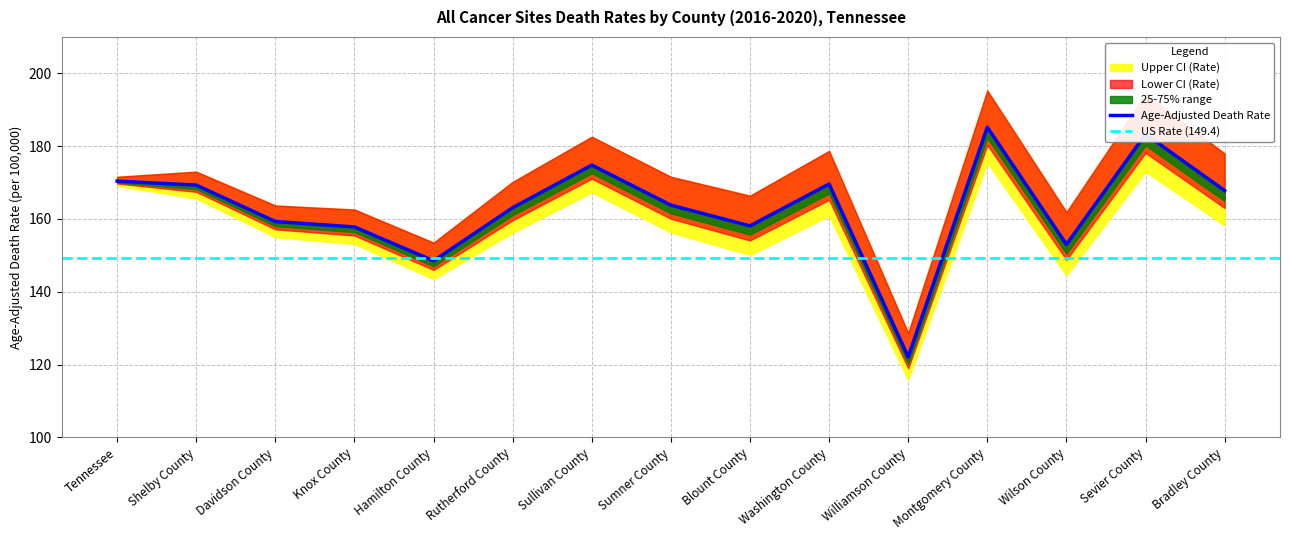

What position from the right is Sullivan County?

9